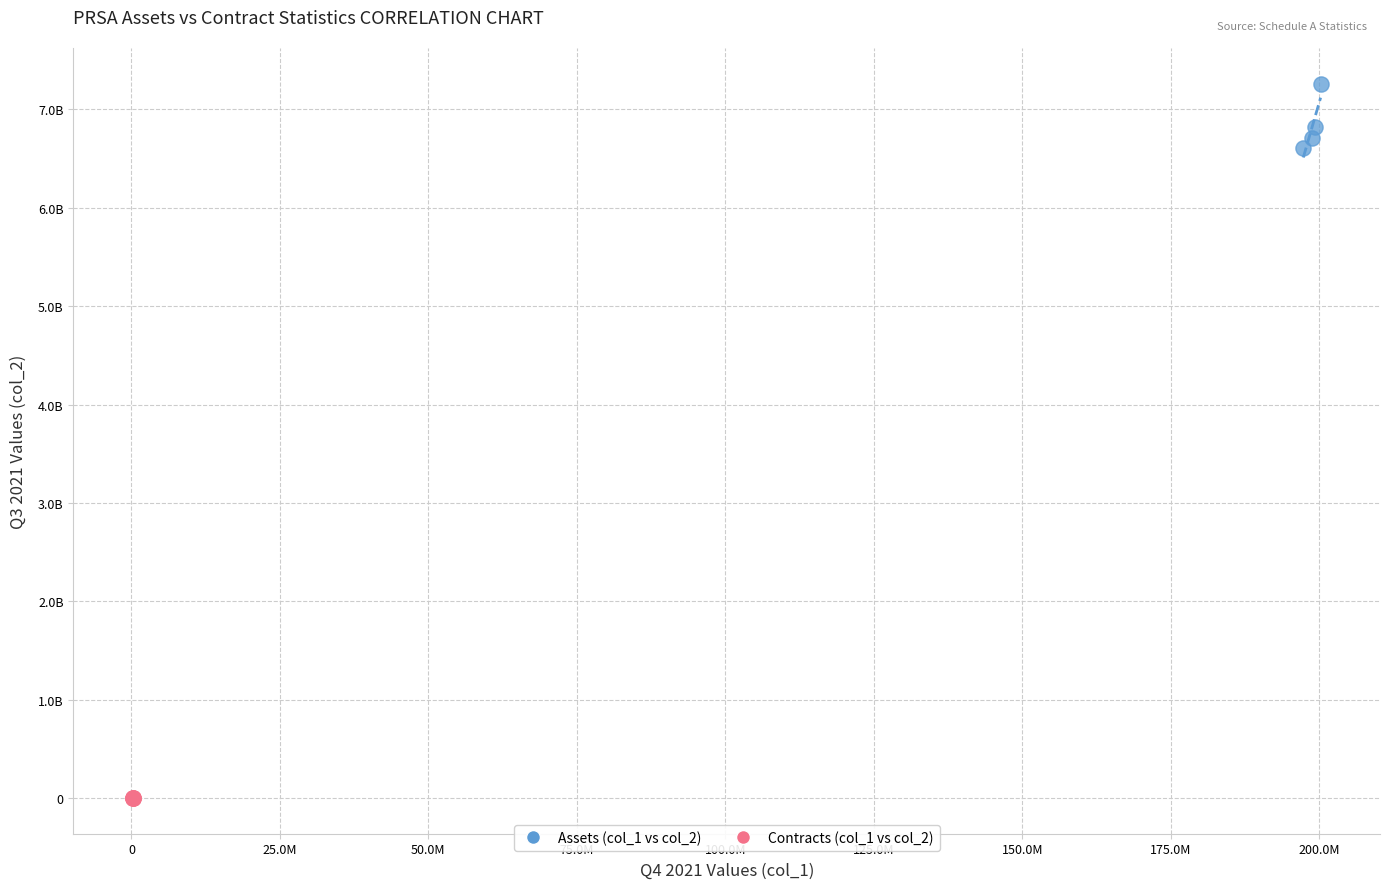

Which series has the widest spread of Y values?

Assets (col_1 vs col_2)